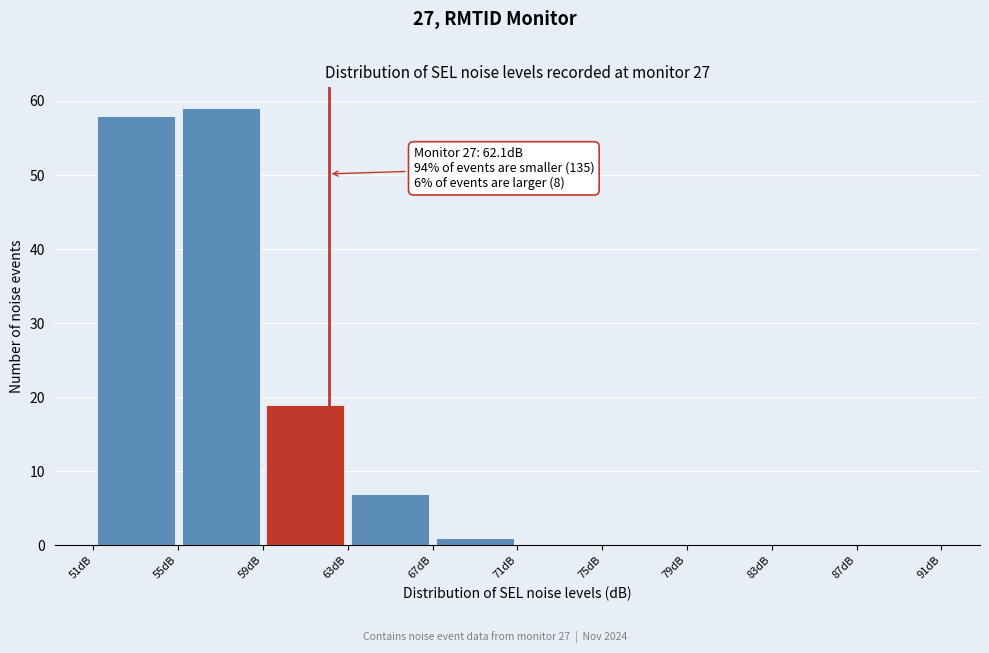

Over which range of the x-axis is the bar tallest?

55 to 59